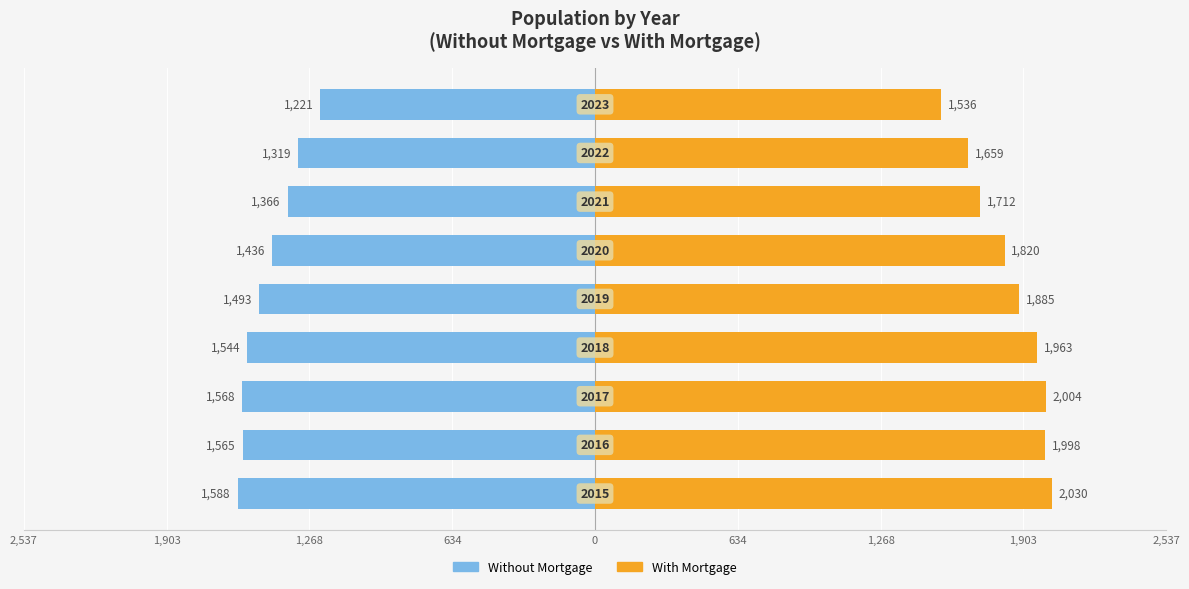

Between 634 and 2,537, which is larger?

2,537